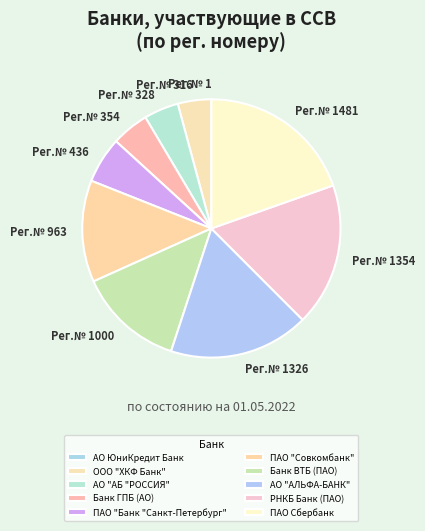

Does ПАО "Банк "Санкт-Петербург" account for over 50% of the chart?

No